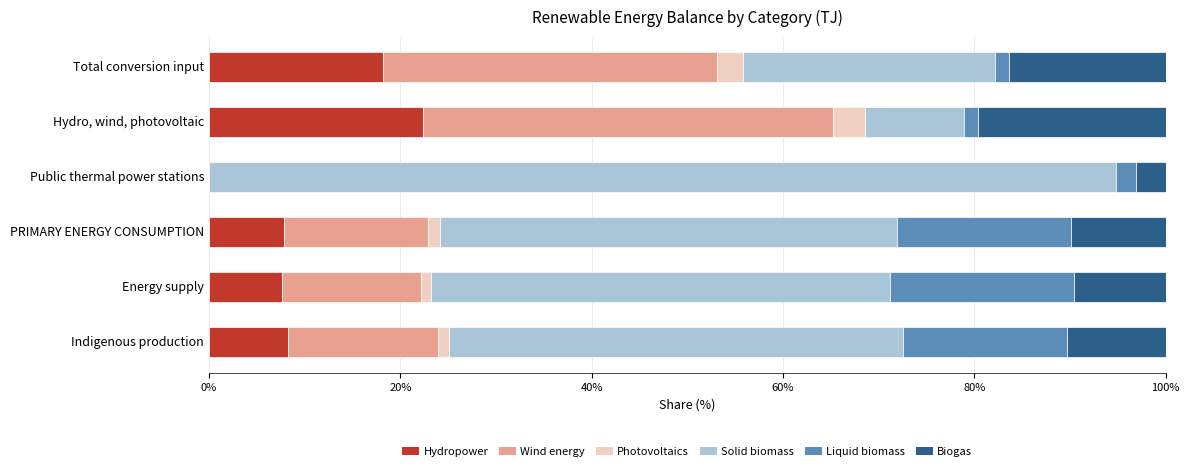

The Hydropower series shows 32.2 at Total conversion input. True or false?

False